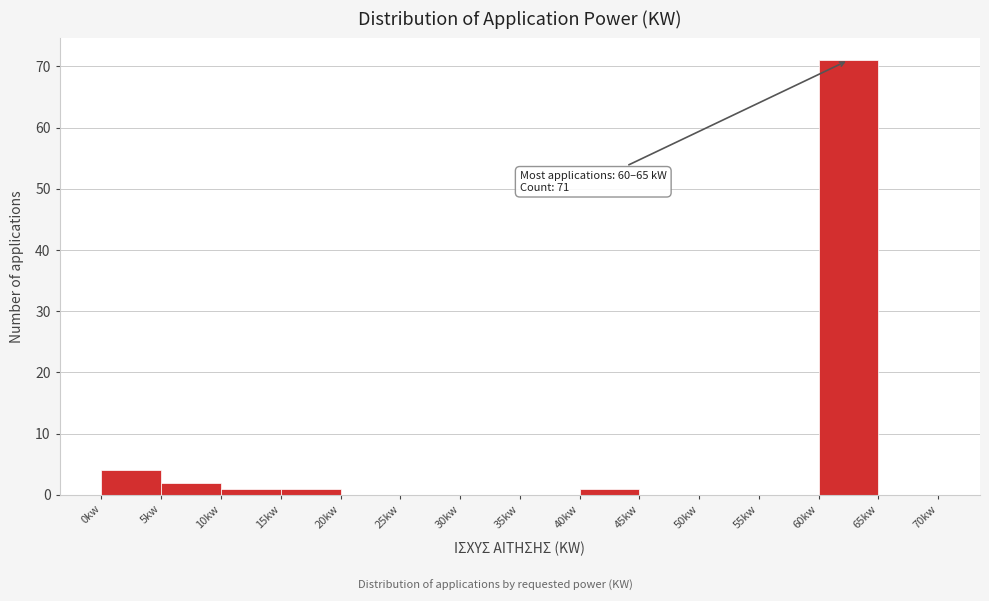

Which range on the x-axis has the tallest bar?

60 to 65